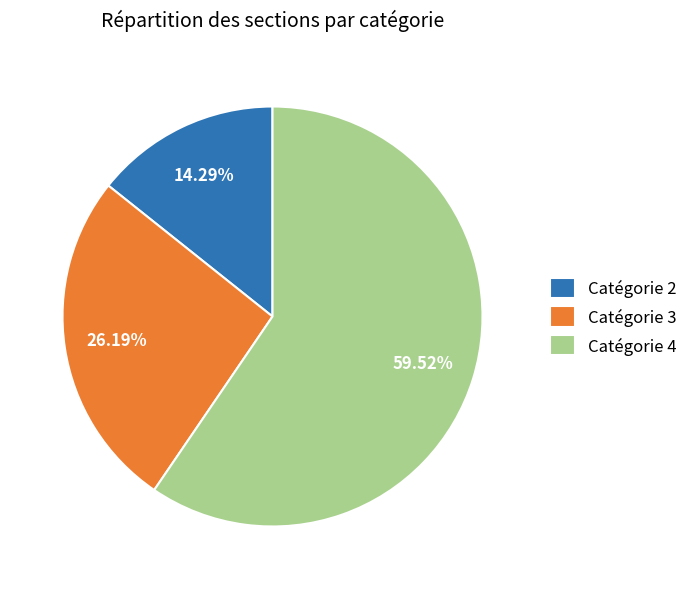

Which has a higher value, Catégorie 2 or Catégorie 3?

Catégorie 3